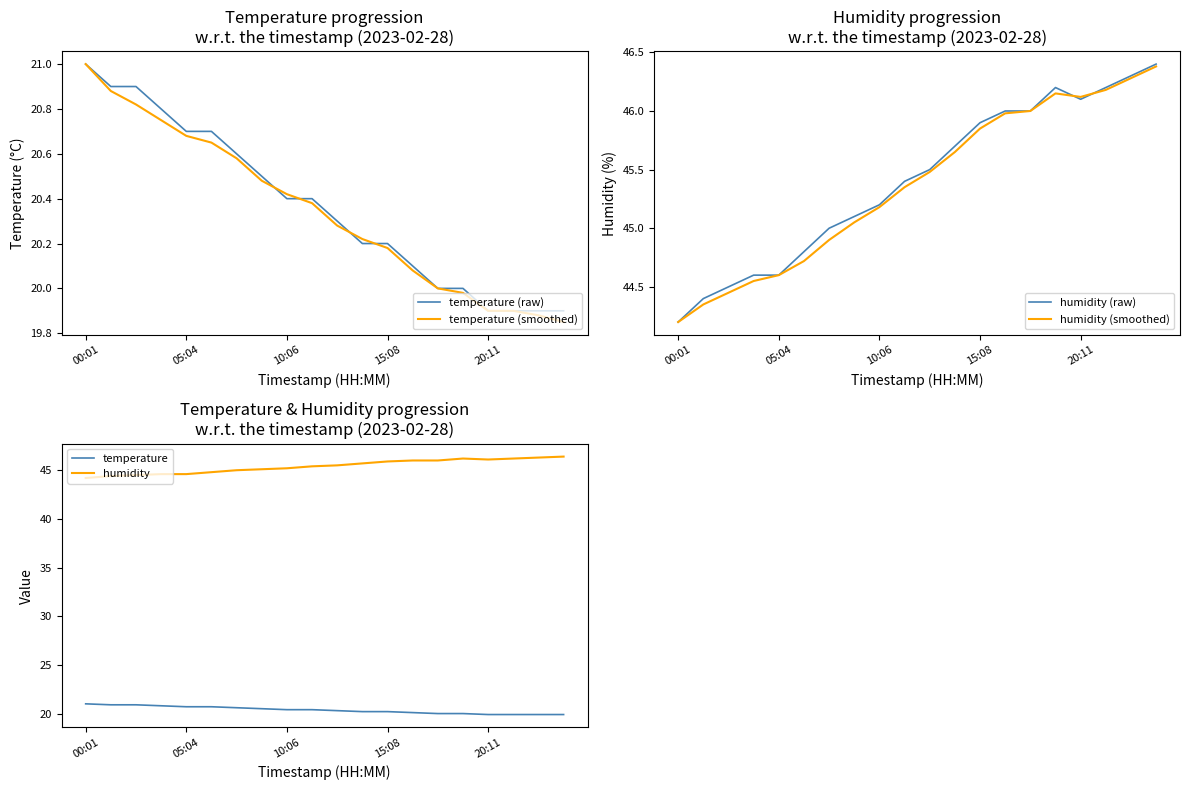

Reading right to left, extract all data points from this chart.

temperature (raw): 19.9	19.9	19.9	19.9	20.0	20.0	20.1	20.2	20.2	20.3	20.4	20.4	20.5	20.6	20.7	20.7	20.8	20.9	20.9	21.0
temperature (smoothed): 19.9	19.9	19.9	19.9	20.0	20.0	20.1	20.2	20.2	20.3	20.4	20.4	20.5	20.6	20.6	20.7	20.8	20.8	20.9	21.0
humidity (raw): 46.4	46.3	46.2	46.1	46.2	46.0	46.0	45.9	45.7	45.5	45.4	45.2	45.1	45.0	44.8	44.6	44.6	44.5	44.4	44.2
humidity (smoothed): 46.4	46.3	46.2	46.1	46.1	46.0	46.0	45.9	45.6	45.5	45.4	45.2	45.0	44.9	44.7	44.6	44.5	44.5	44.4	44.2
temperature: 19.9	19.9	19.9	19.9	20.0	20.0	20.1	20.2	20.2	20.3	20.4	20.4	20.5	20.6	20.7	20.7	20.8	20.9	20.9	21.0
humidity: 46.4	46.3	46.2	46.1	46.2	46.0	46.0	45.9	45.7	45.5	45.4	45.2	45.1	45.0	44.8	44.6	44.6	44.5	44.4	44.2